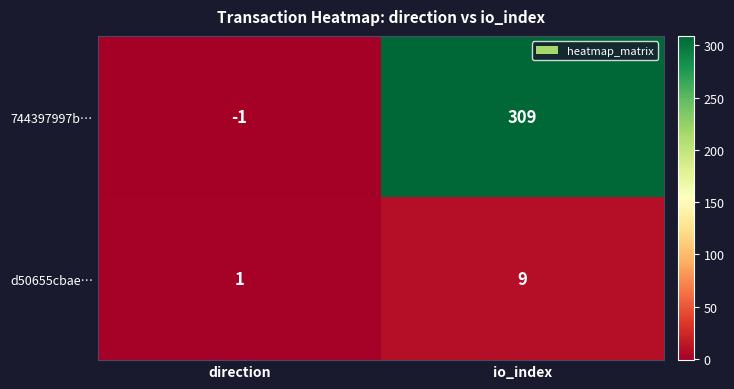

Rank the series at direction from lowest to highest value.

744397997b…, d50655cbae…